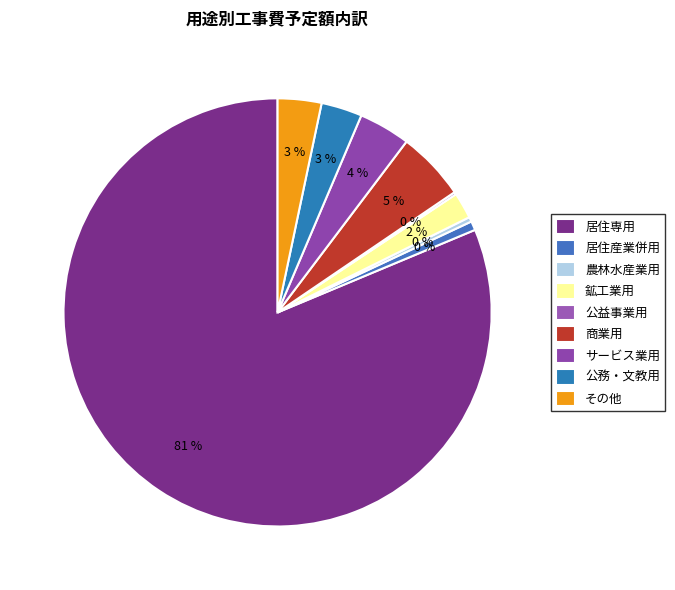

Approximately how many times larger is the value at 農林水産業用 compared to 公務・文教用?

0.1